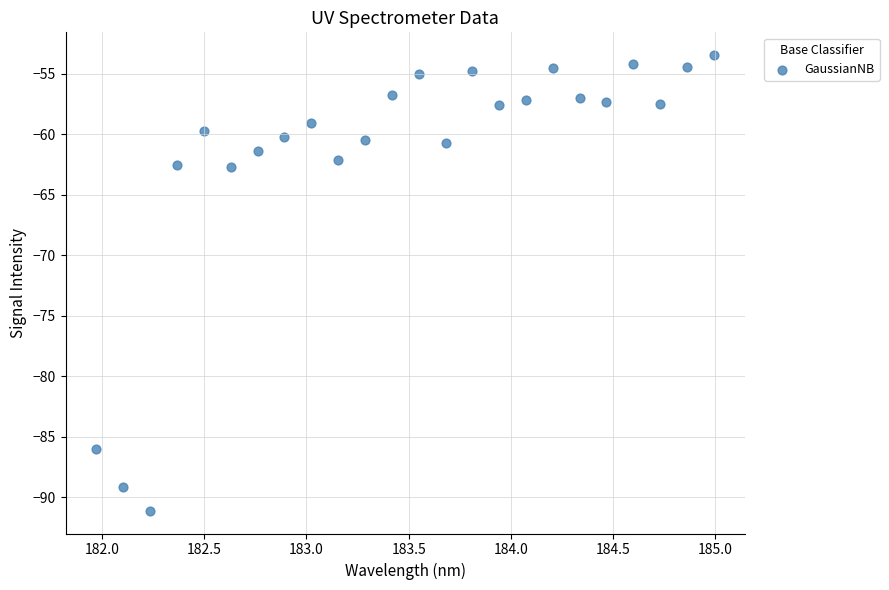

What is the range of Y values (max minus min)?

37.7